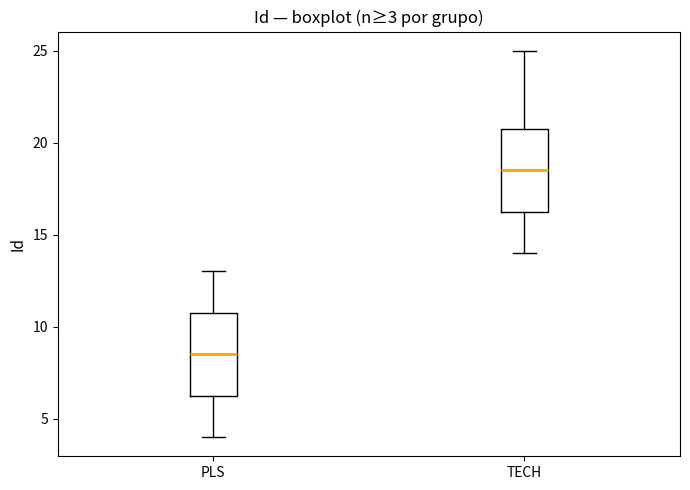

Which box's median line is the lowest?

PLS